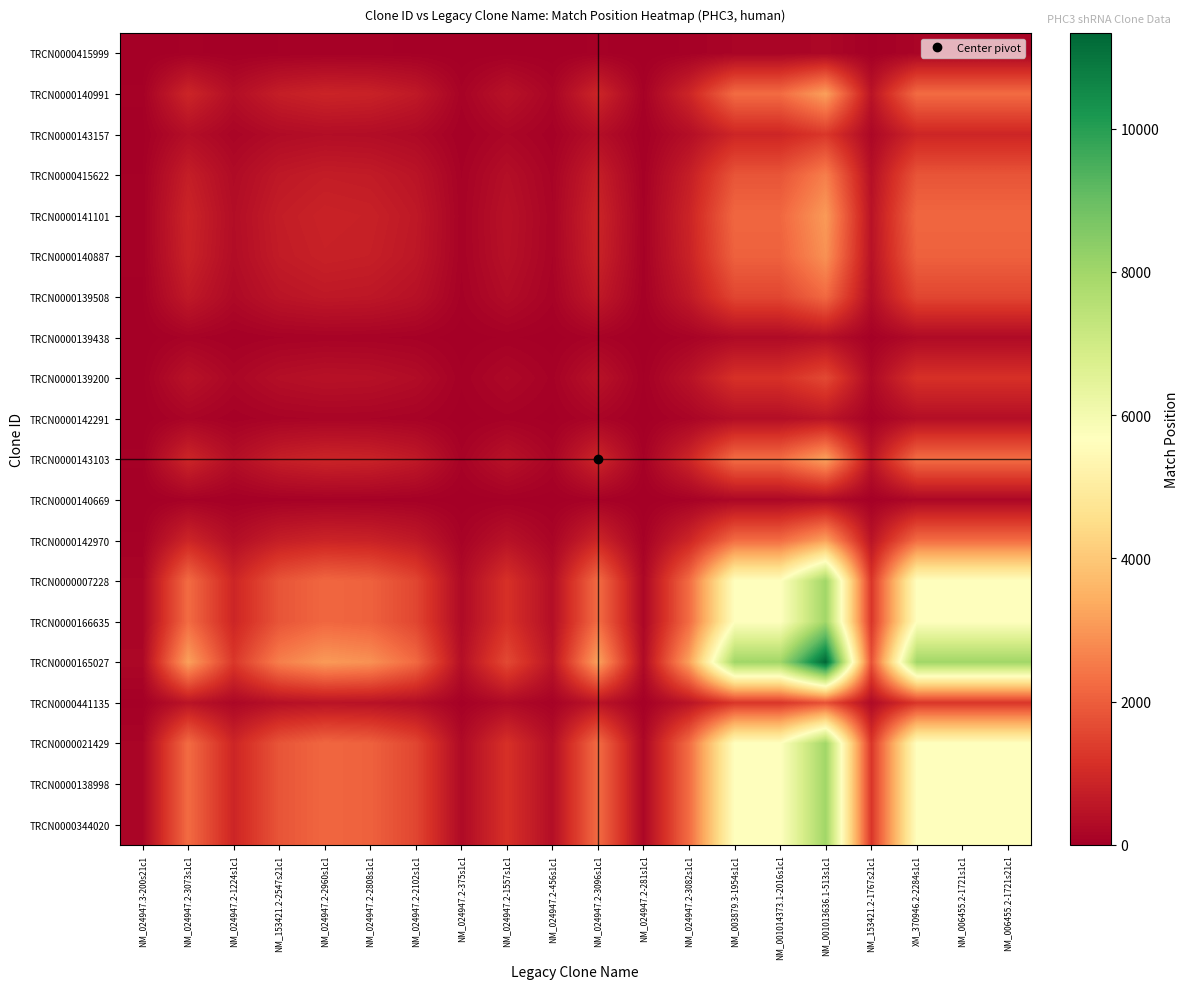

How many series are shown in this chart?

20